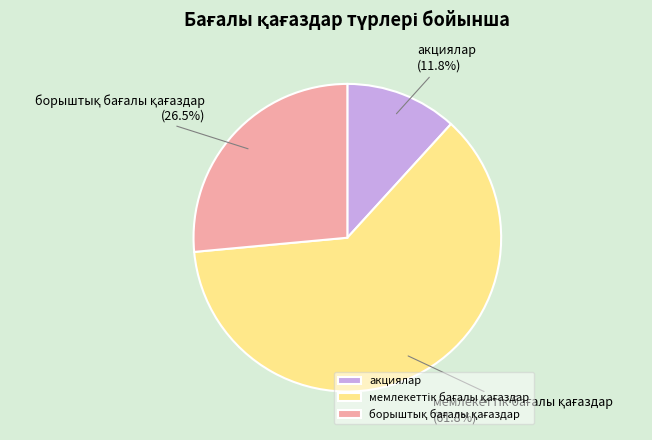

Does any single category account for the majority?

Yes